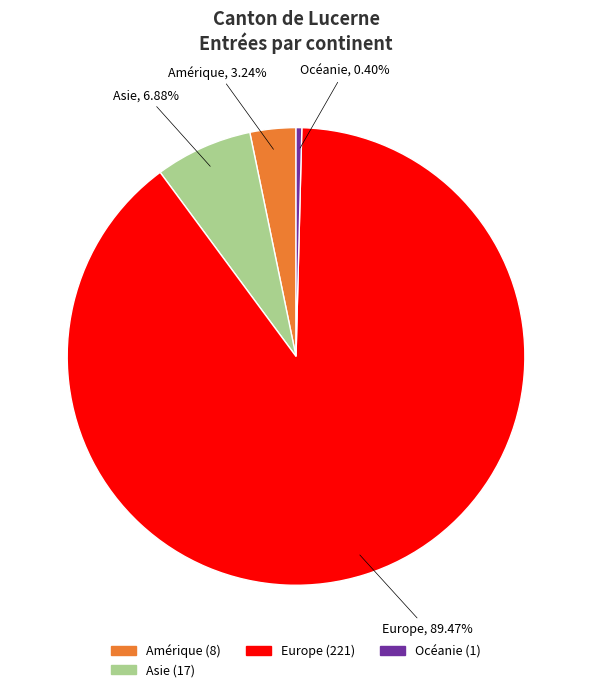

Does any single category account for the majority?

Yes